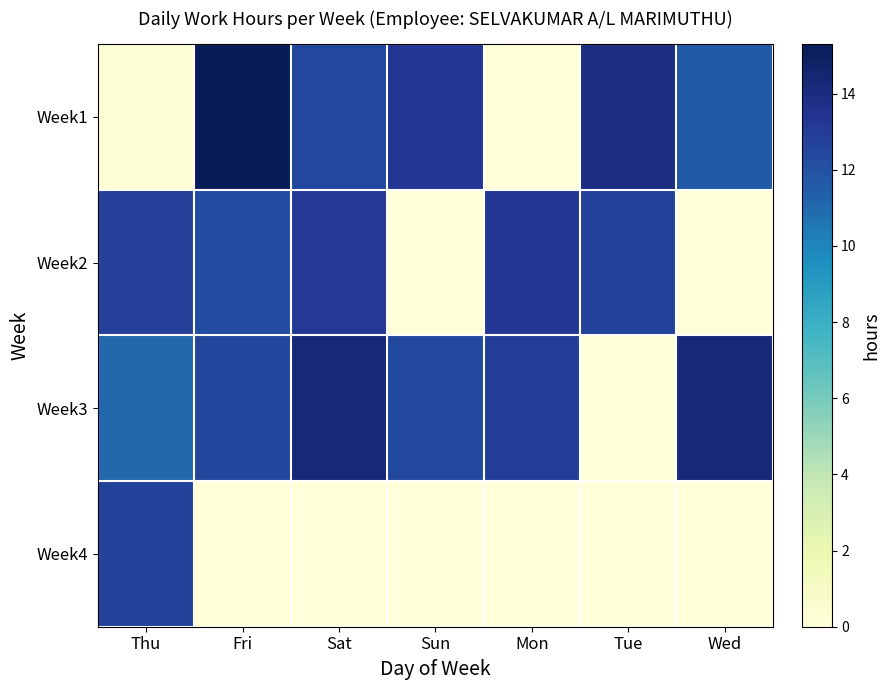

Reading left to right, list all the values displayed in this chart.

Week1: Thu=0.1	Fri=15.3	Sat=12.4	Sun=13.2	Mon=0.0	Tue=13.9	Wed=11.7
Week2: Thu=12.8	Fri=12.2	Sat=13.1	Sun=0.0	Mon=13.2	Tue=12.7	Wed=0.0
Week3: Thu=11.1	Fri=12.6	Sat=14.3	Sun=12.4	Mon=12.9	Tue=0.0	Wed=14.3
Week4: Thu=12.7	Fri=0.0	Sat=0.0	Sun=0.0	Mon=0.0	Tue=0.0	Wed=0.0